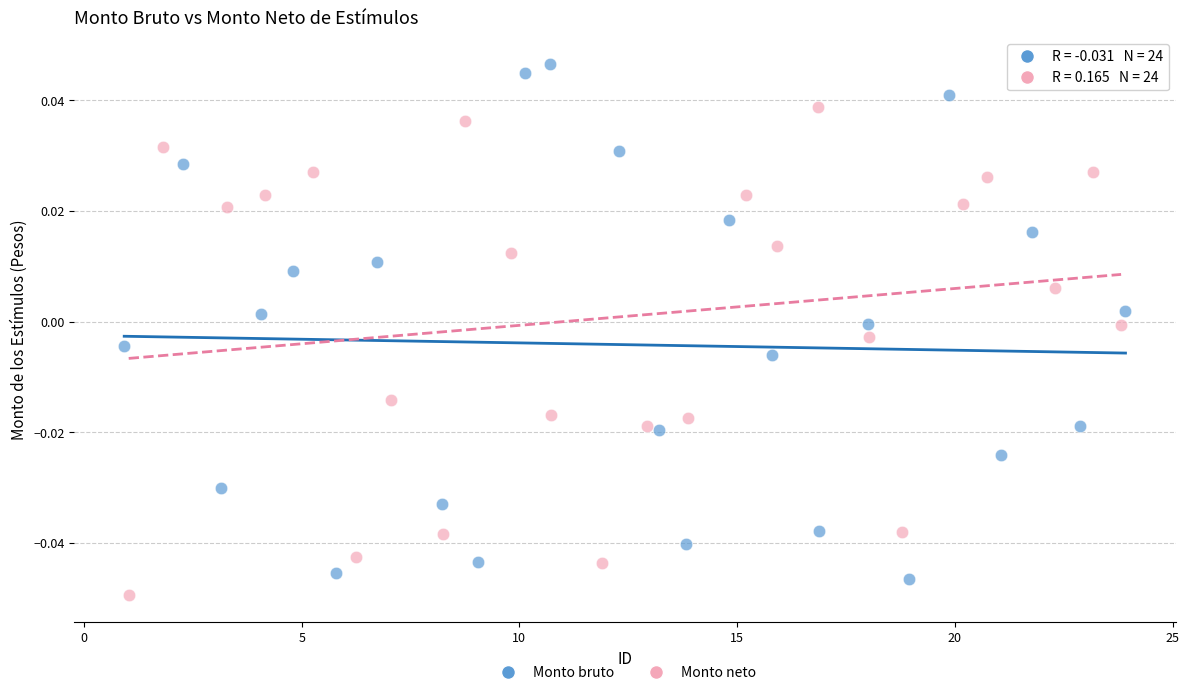

Which series reaches the maximum Y coordinate?

Monto bruto